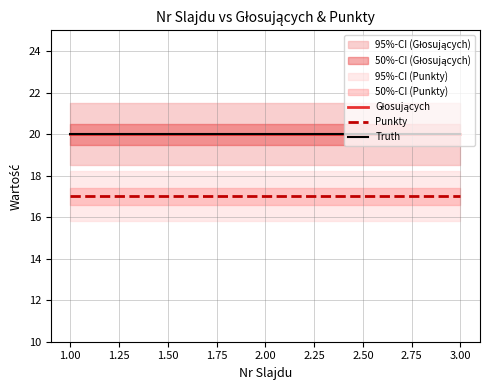

What are all the series names shown in the legend?

Głosujących, Punkty